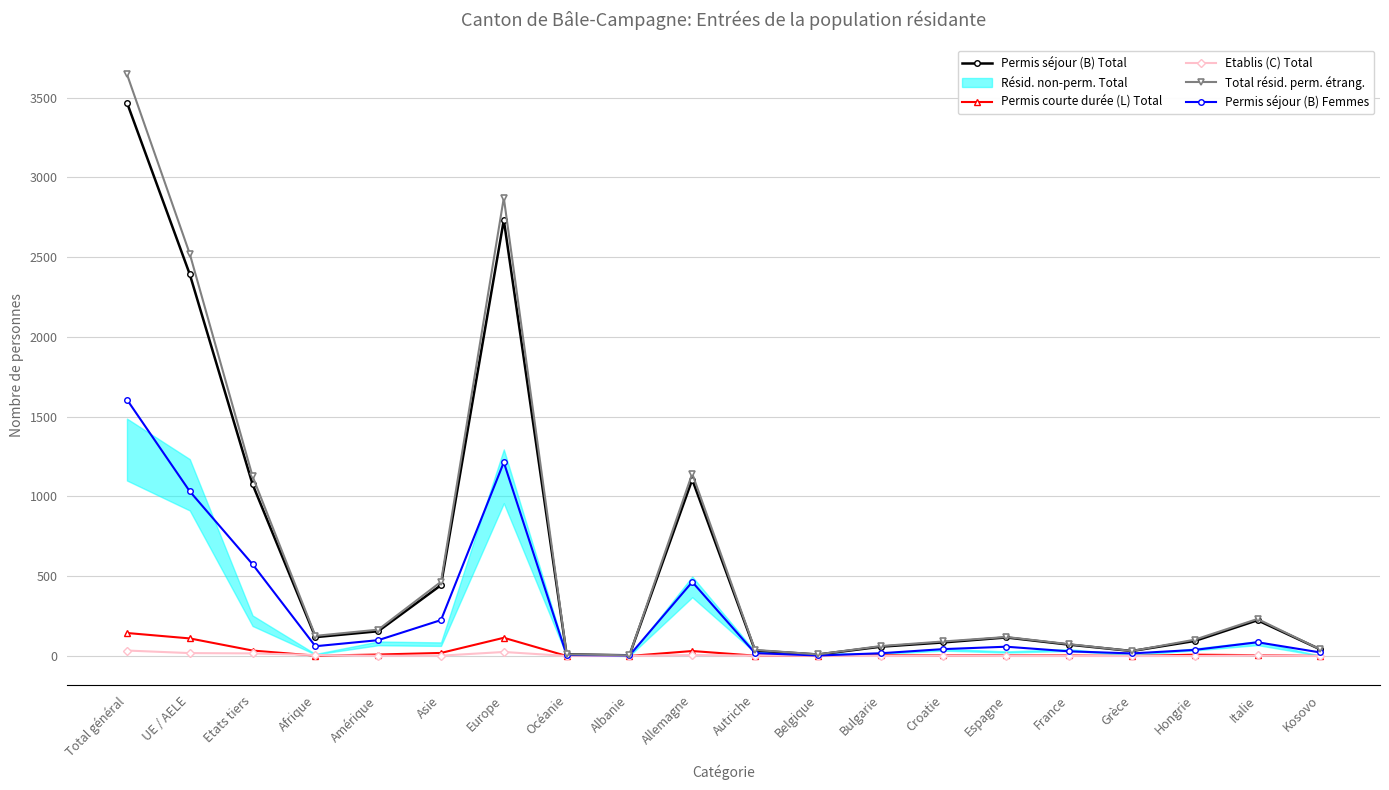

Is the value of Etablis (C) Total at Albanie greater than the value of Permis séjour (B) Total at UE / AELE?

No